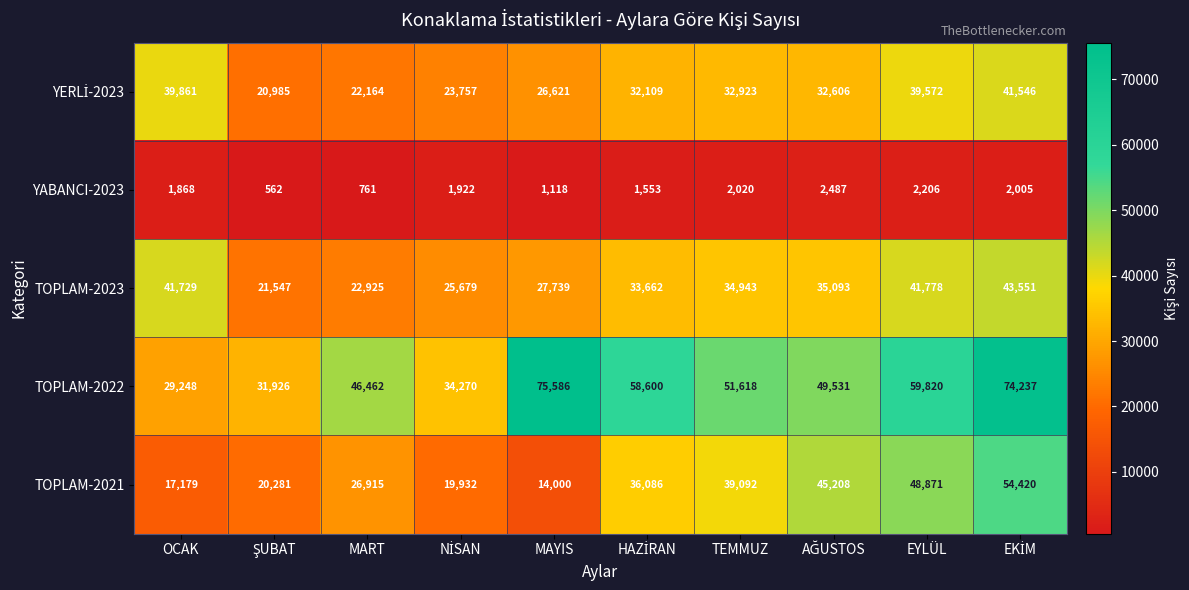

True or false: TOPLAM-2022 has a value of 46462 at MART.

True